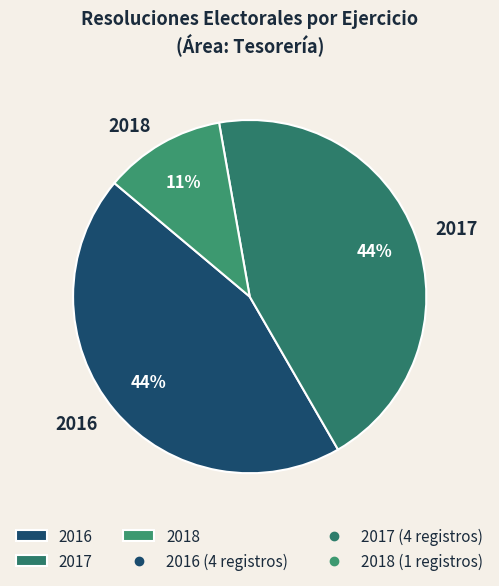

To the nearest percent, what portion does 2017 represent?

44%